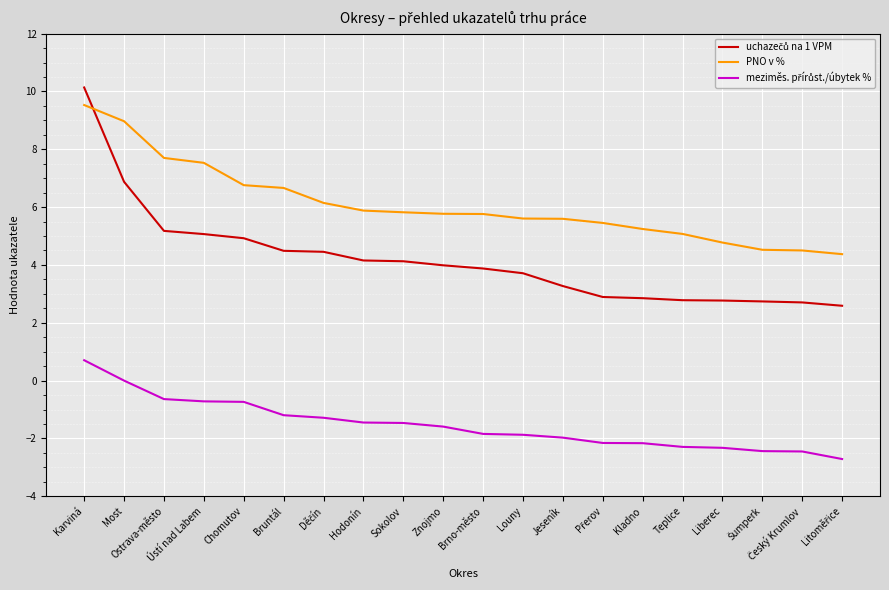

What position from the left is Znojmo?

10